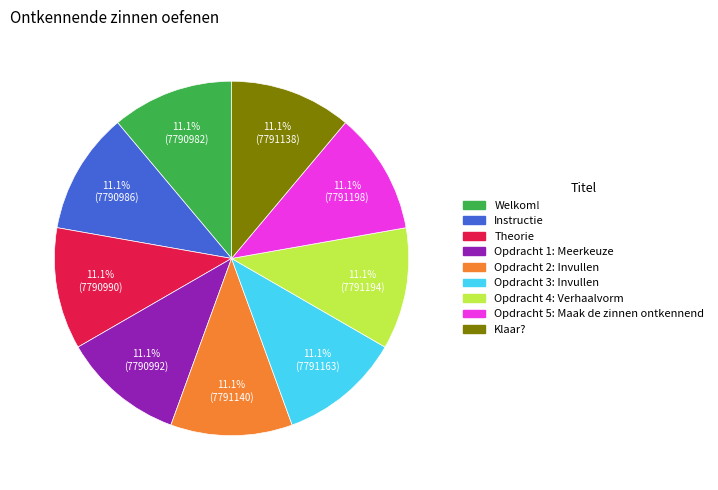

Is it true that Opdracht 5: Maak de zinnen ontkennend is 17% of the pie?

False